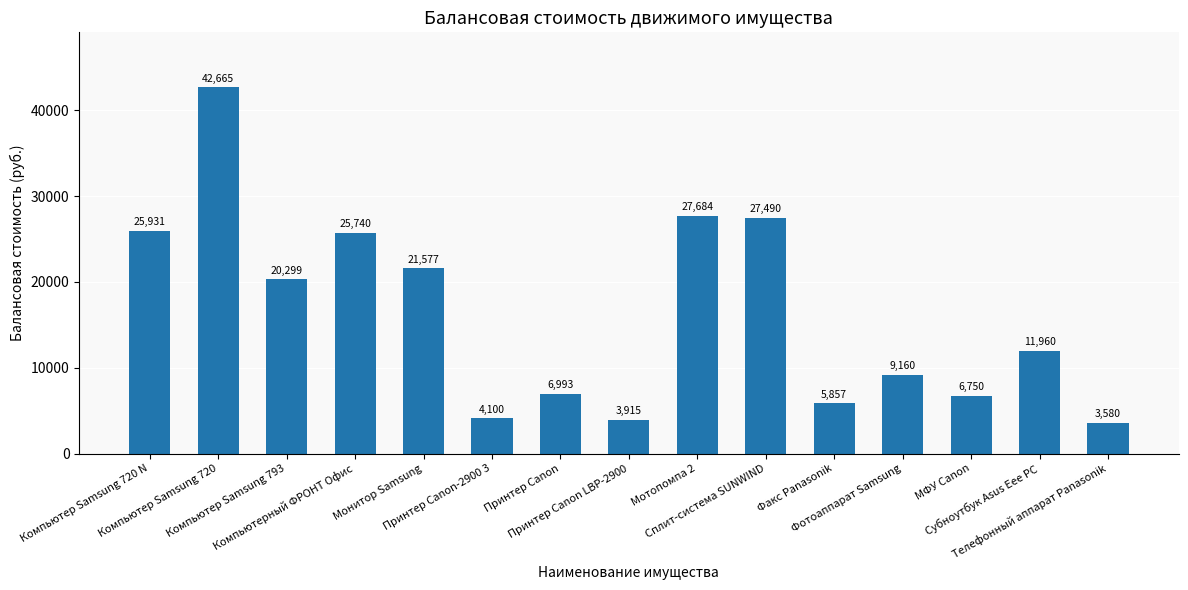

What is the difference between the values at МФУ Canon and Принтер Canon-2900 3?

2650.0